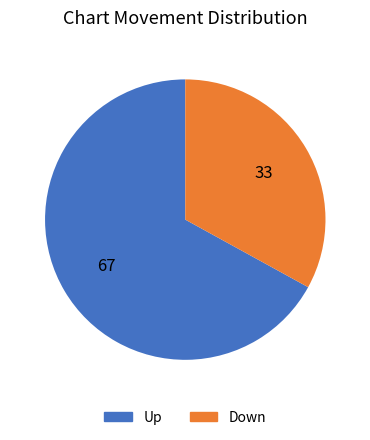

Count the number of slices in the pie.

2